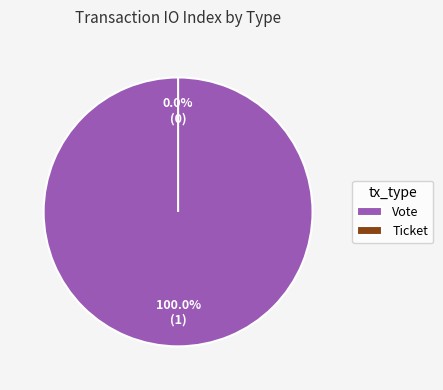

Rank the categories by value from lowest to highest.

Ticket, Vote